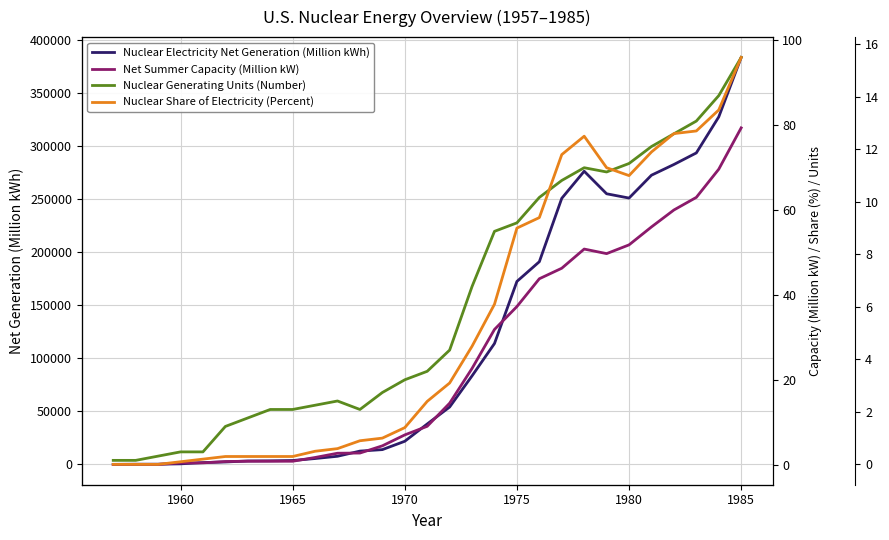

True or false: Nuclear Generating Units (Number) and Nuclear Electricity Net Generation (Million kWh) cross at least once.

False